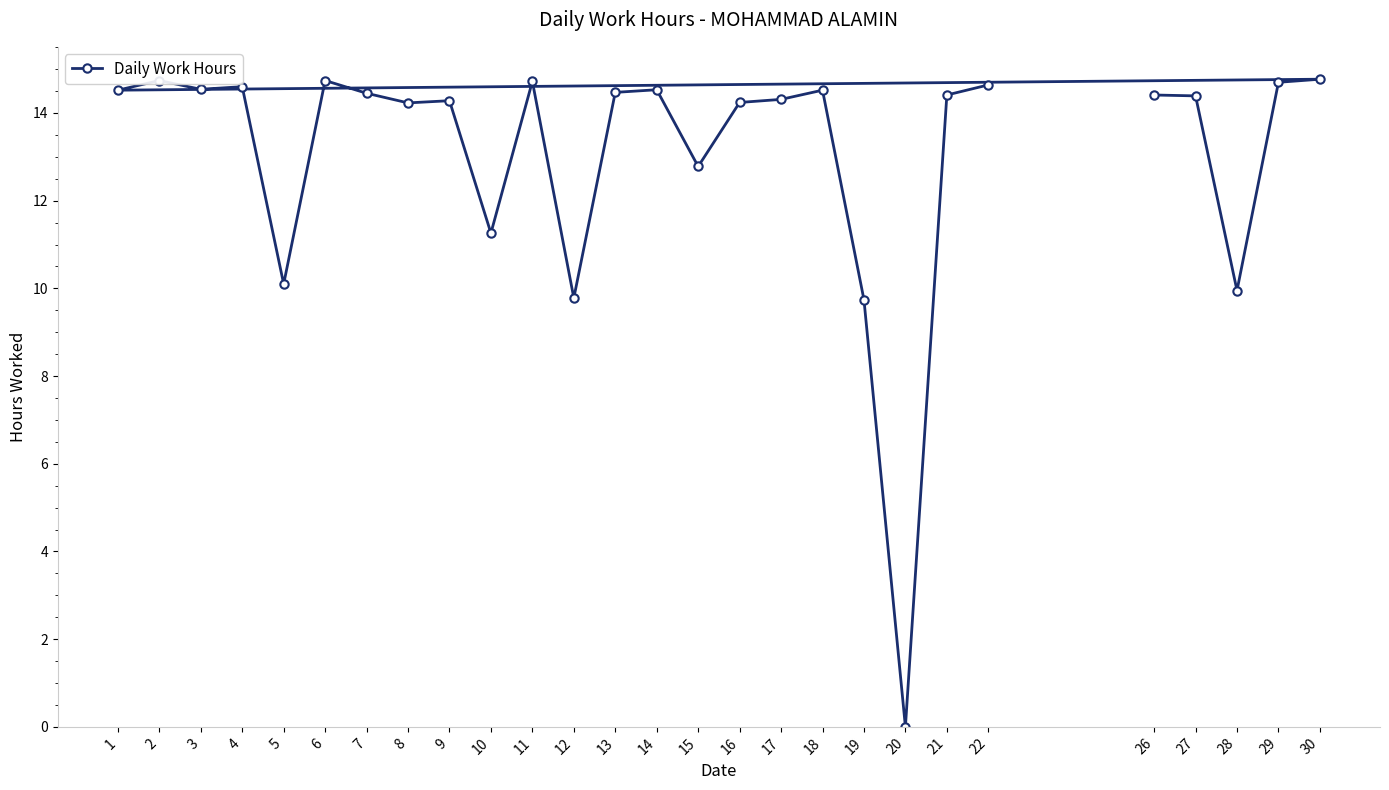

How many lines are shown in the chart?

1